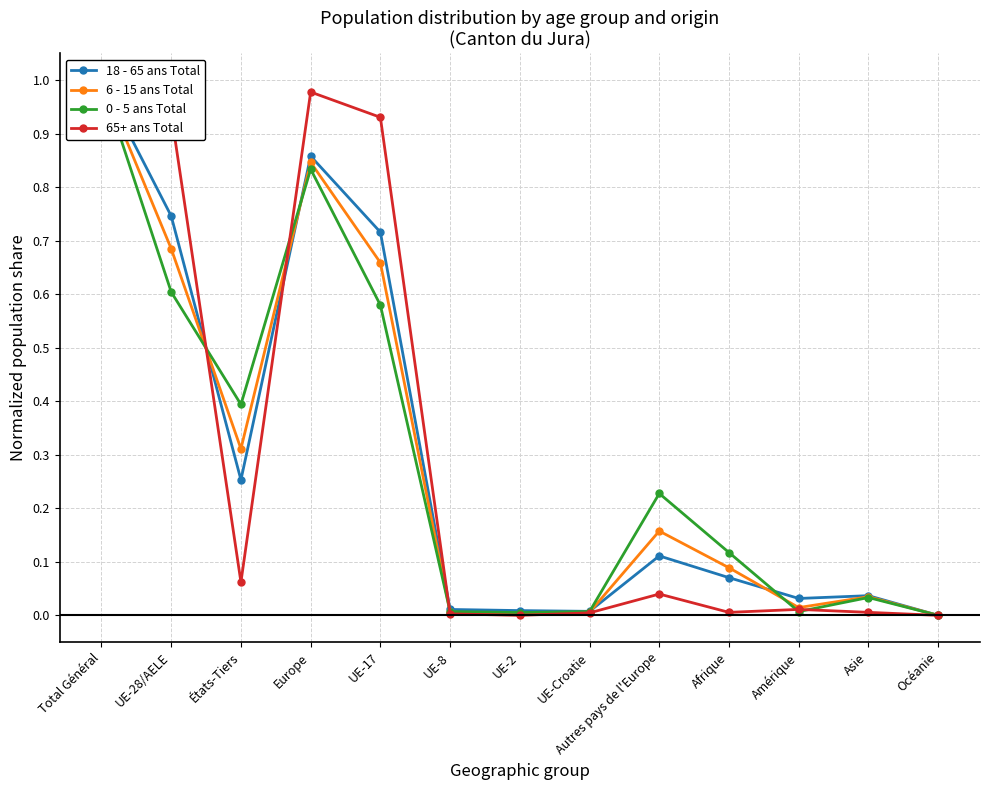

Read the 6 - 15 ans Total value at Afrique.

0.1